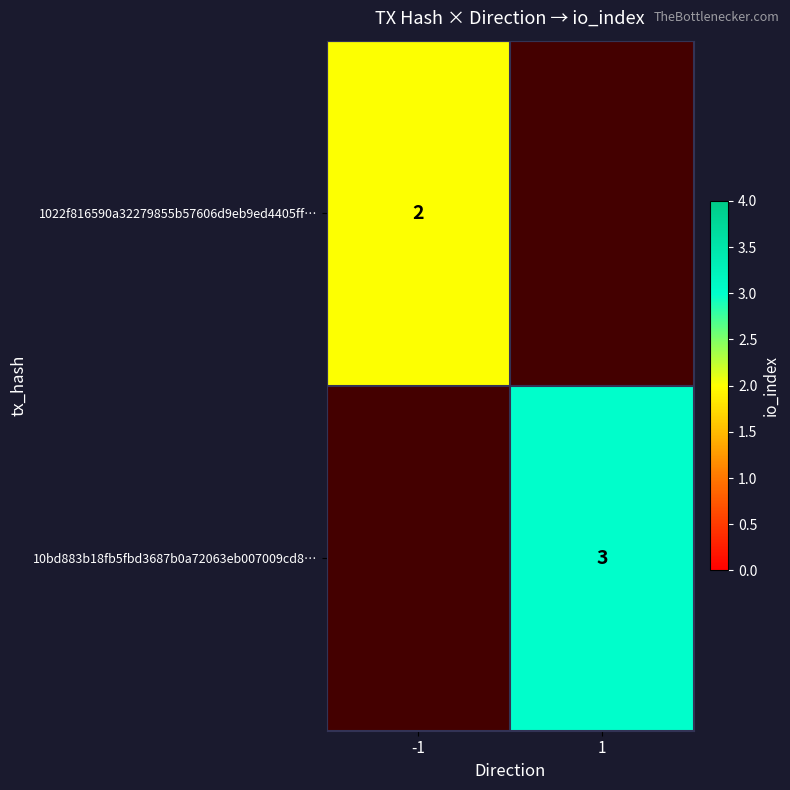

The 10bd883b18fb5fbd3687b0a72063eb007009cd8… series shows 4 at 1. True or false?

False